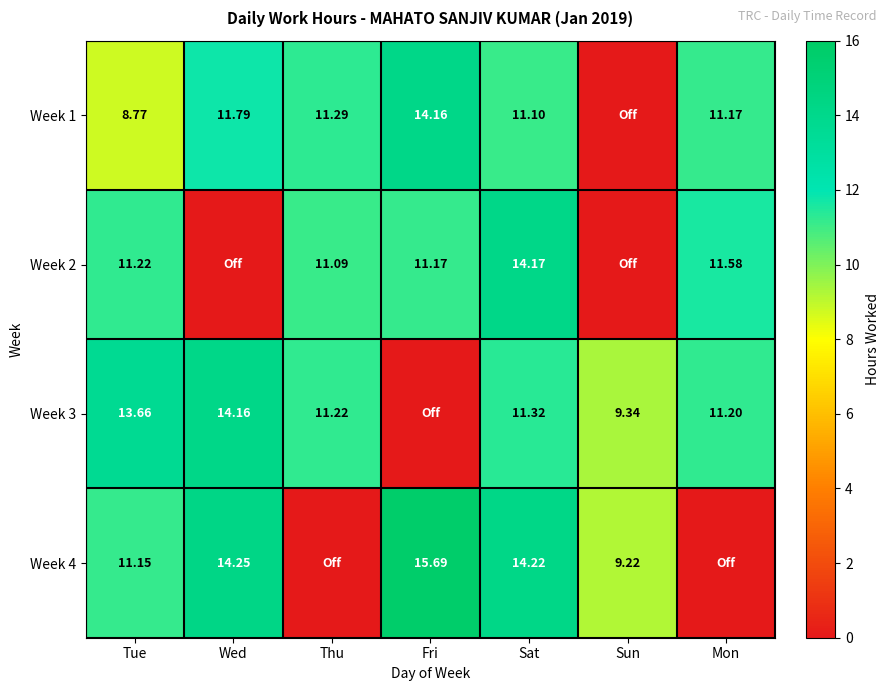

Is the value of Week 3 at Tue greater than the value of Week 4 at Sat?

No